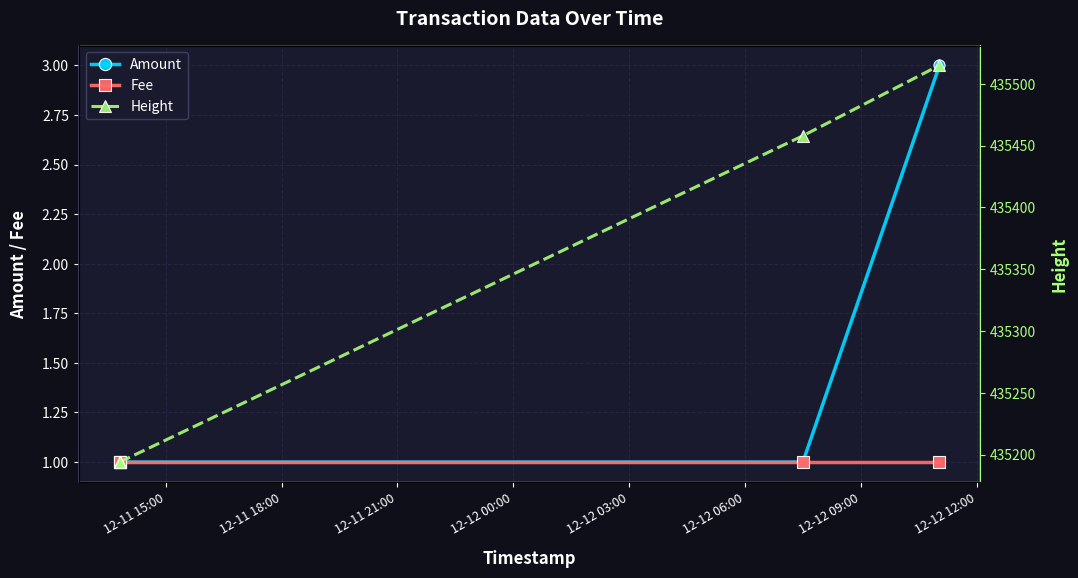

What position from the left is 12-12 00:00?

4